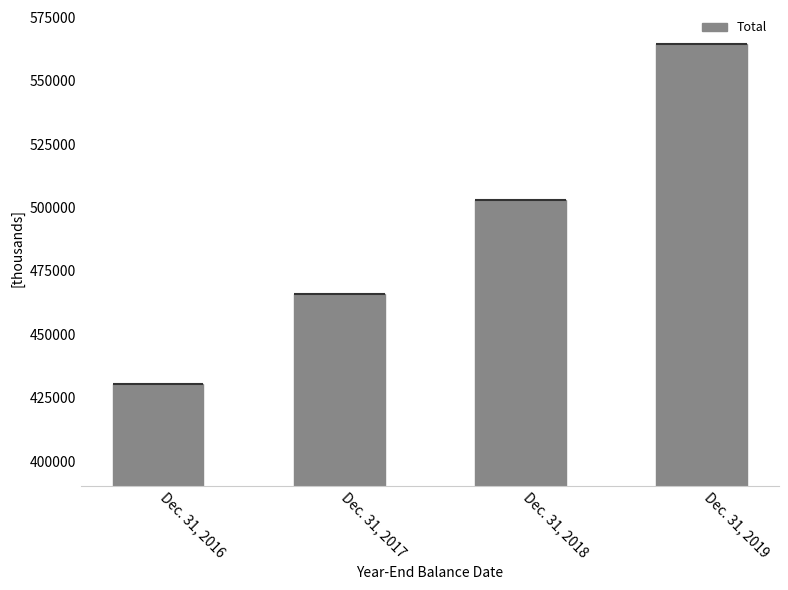

What is the difference between the maximum and second lowest values?

98423